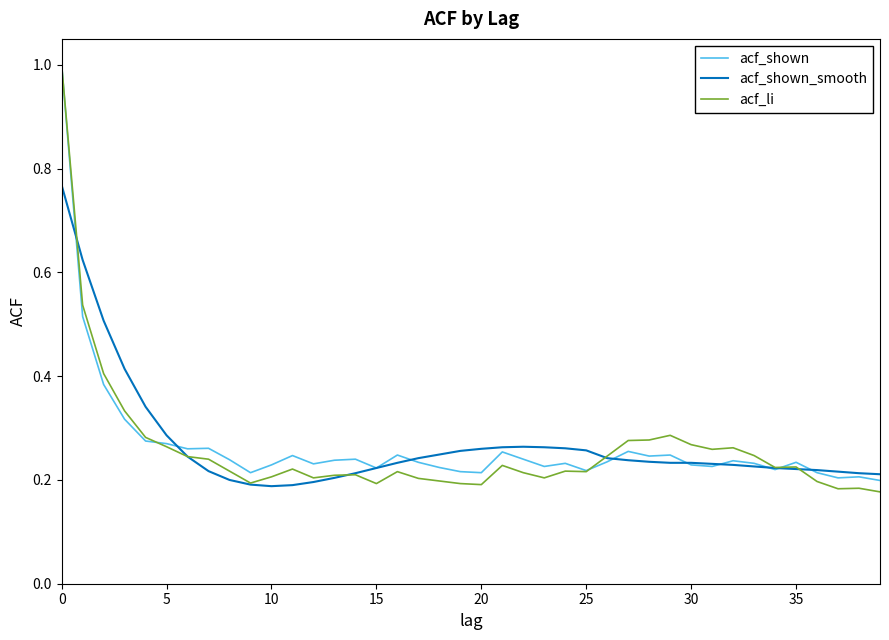

What is the greatest value displayed?

1.0